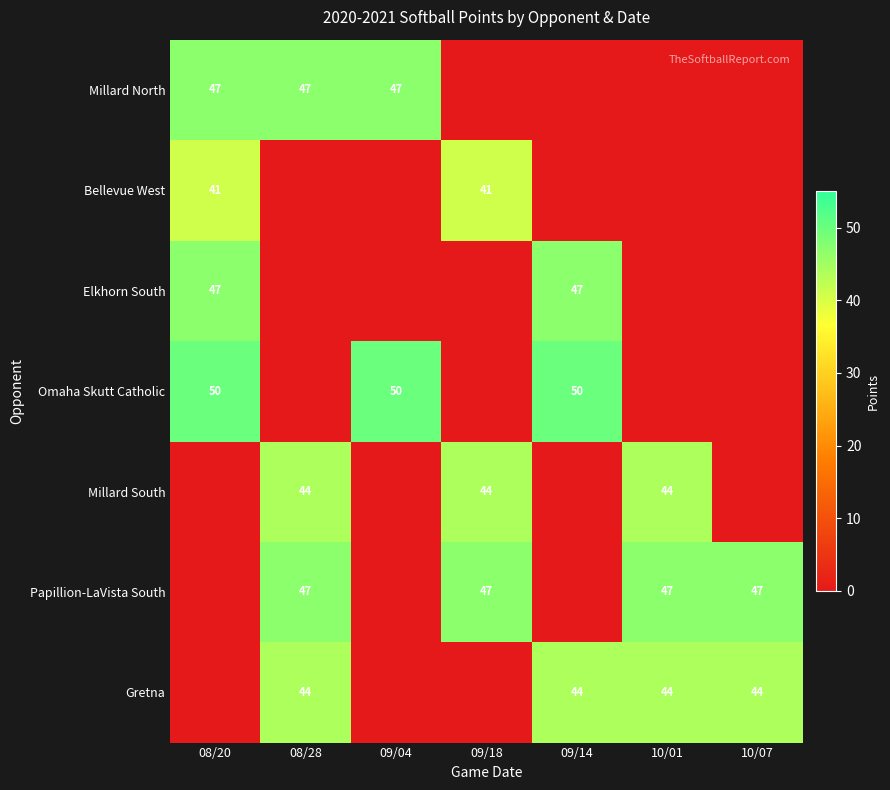

What is the sum of the Omaha Skutt Catholic values at 09/14 and 09/04?

100